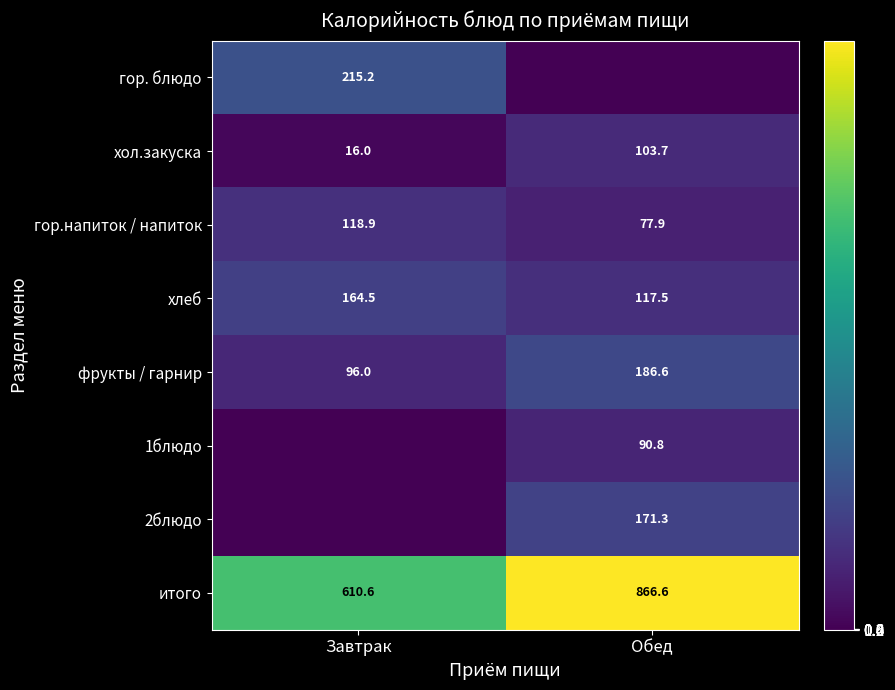

The value of хол.закуска at Завтрак is 16.0. True or false?

True